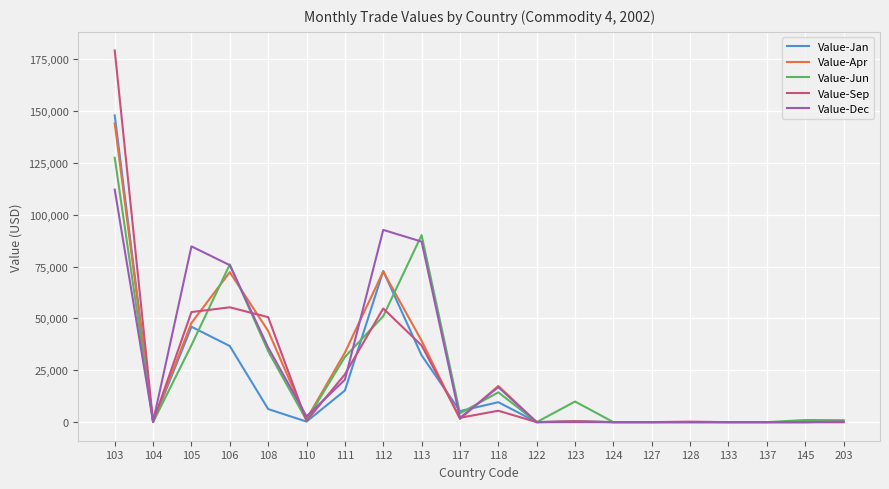

At which category is the sum across all series the highest?

103